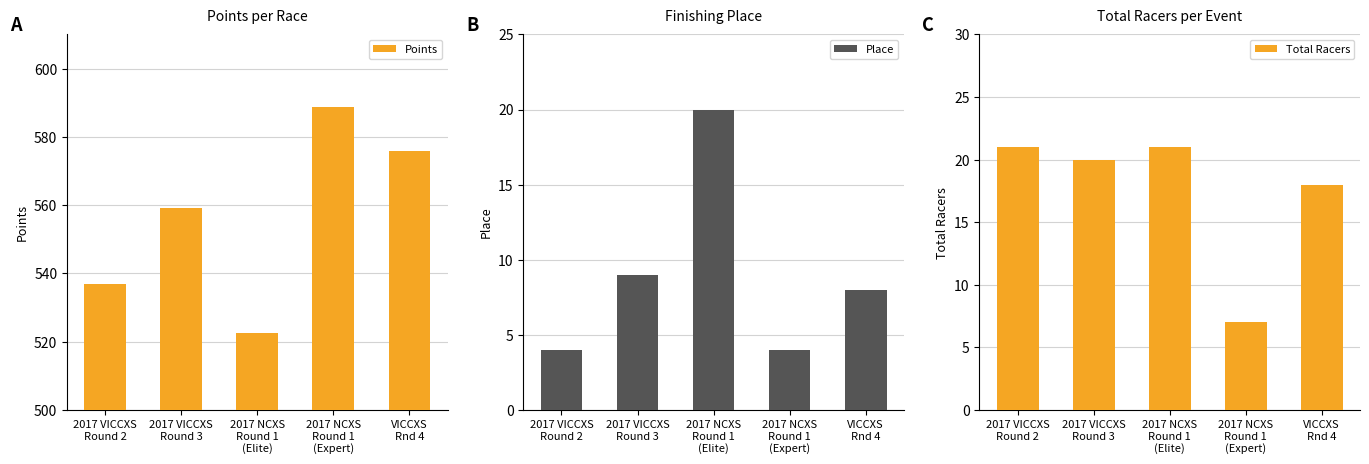

True or false: Points has a value of 588.8 at 2017 NCXS
Round 1
(Expert).

True